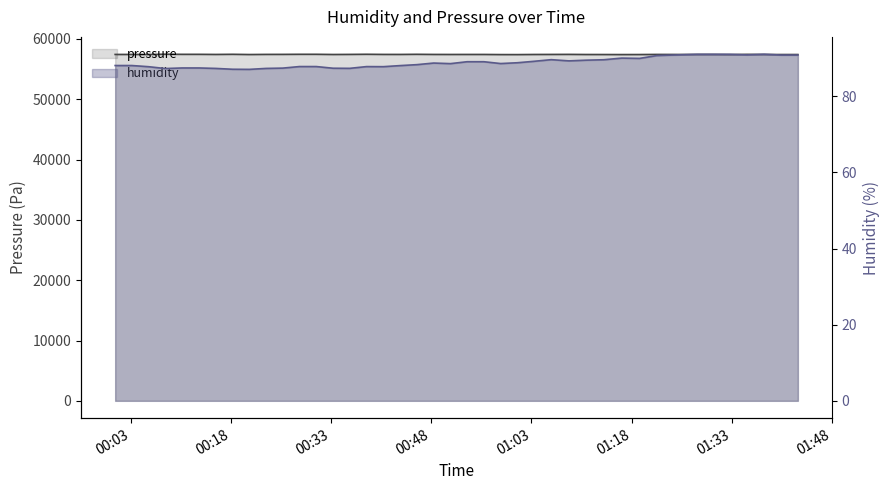

At 2023-06-22T00:03:09, list the series in order from smallest to largest.

humidity, pressure